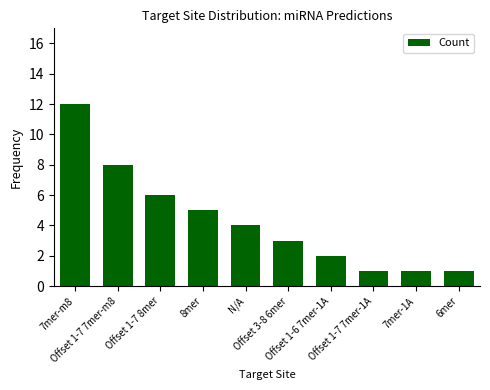

What is the sum of the values at Offset 3-8 6mer and Offset 1-7 8mer?

9